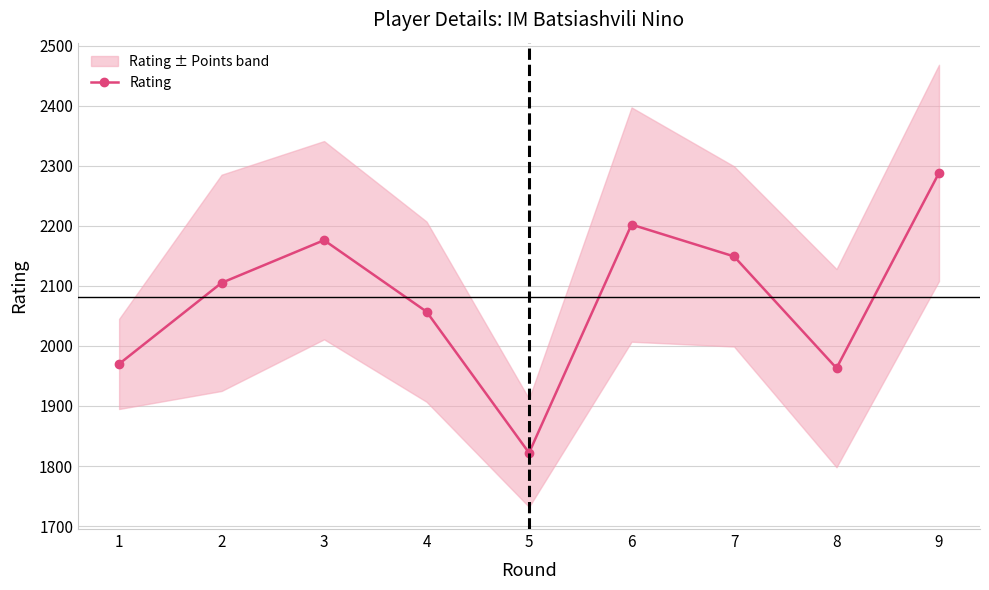

How many lines are shown in the chart?

1